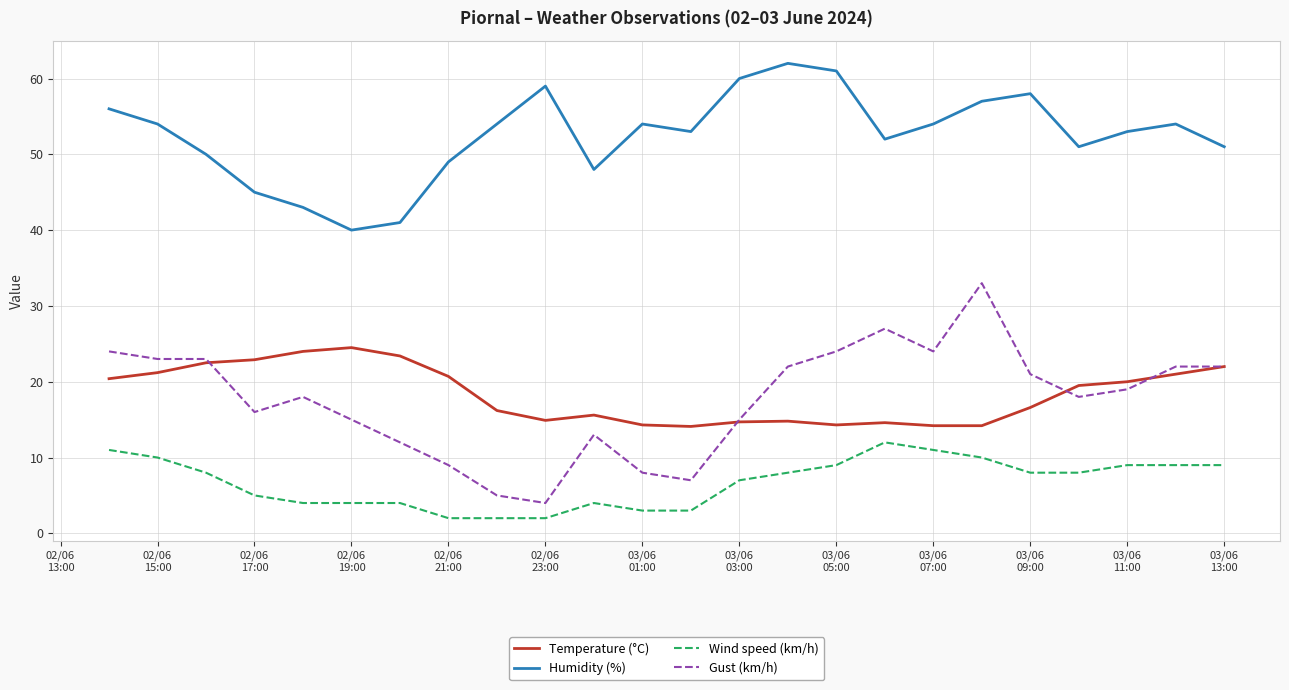

List the series in order of their peak value, lowest first.

Wind speed (km/h), Temperature (°C), Gust (km/h), Humidity (%)